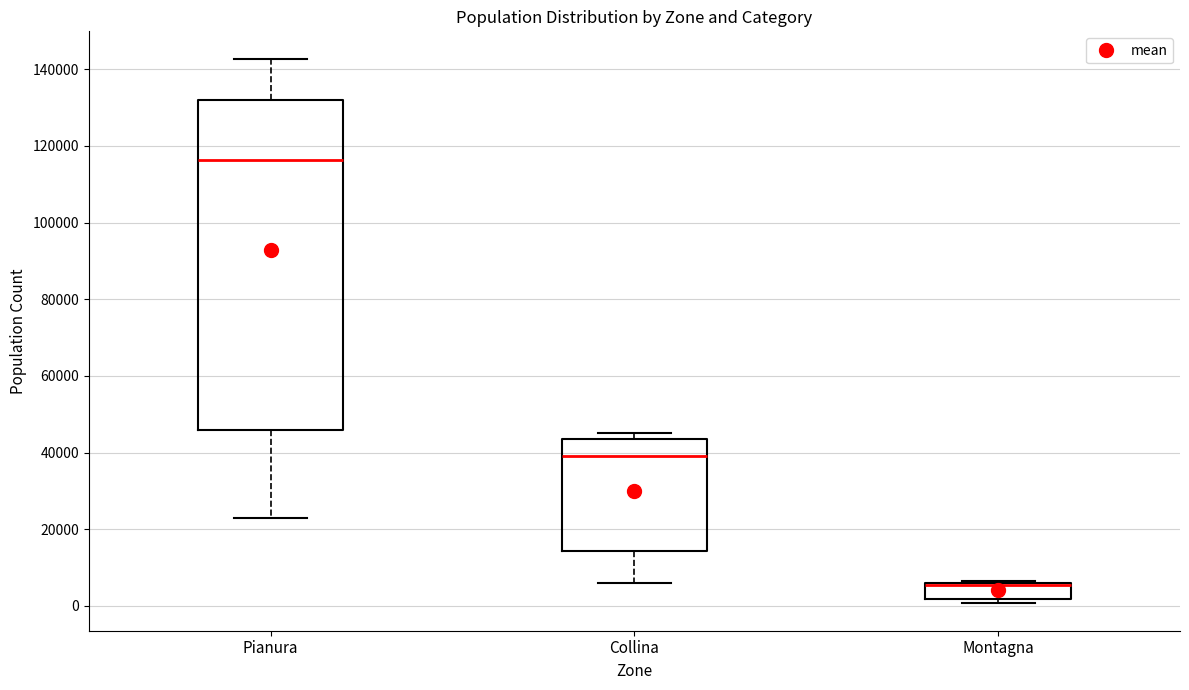

Which box is the tallest, from its lower edge to its upper edge?

Pianura